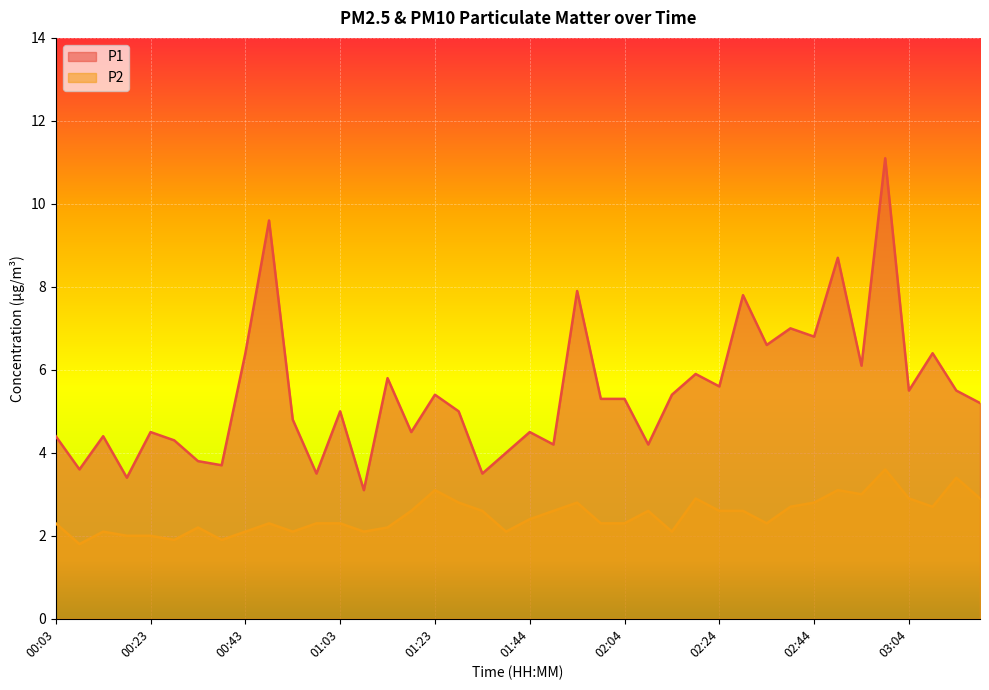

At which category is the sum across all series the highest?

02:59